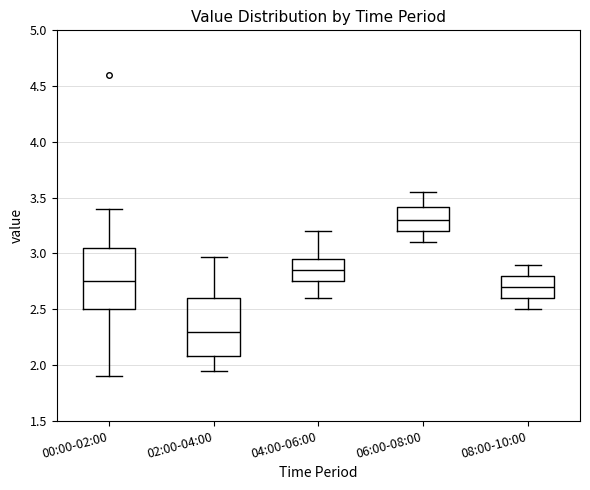

Which box has the lowest median line?

02:00-04:00